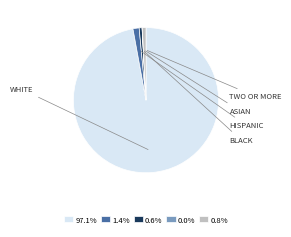

What is the majority slice?

WHITE